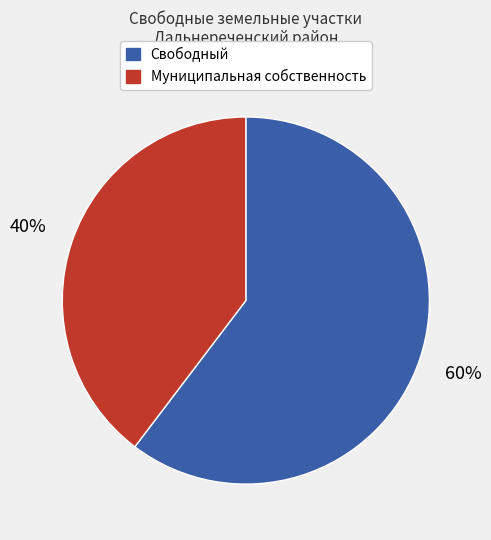

Between Муниципальная собственность and Свободный, which is larger?

Свободный